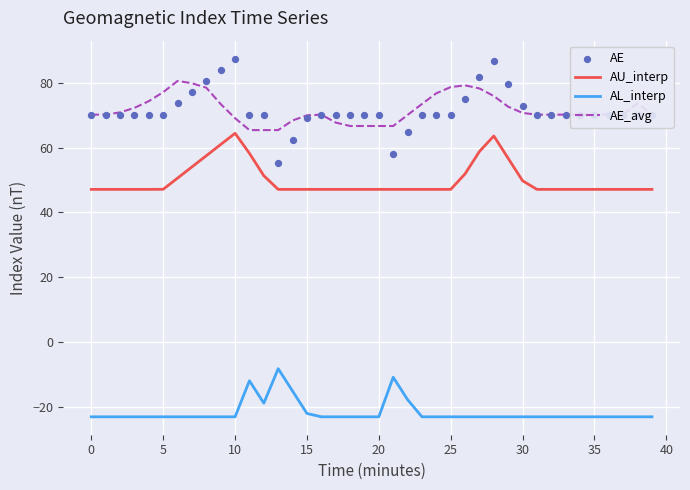

At how many categories does at least one series exceed 13?

40